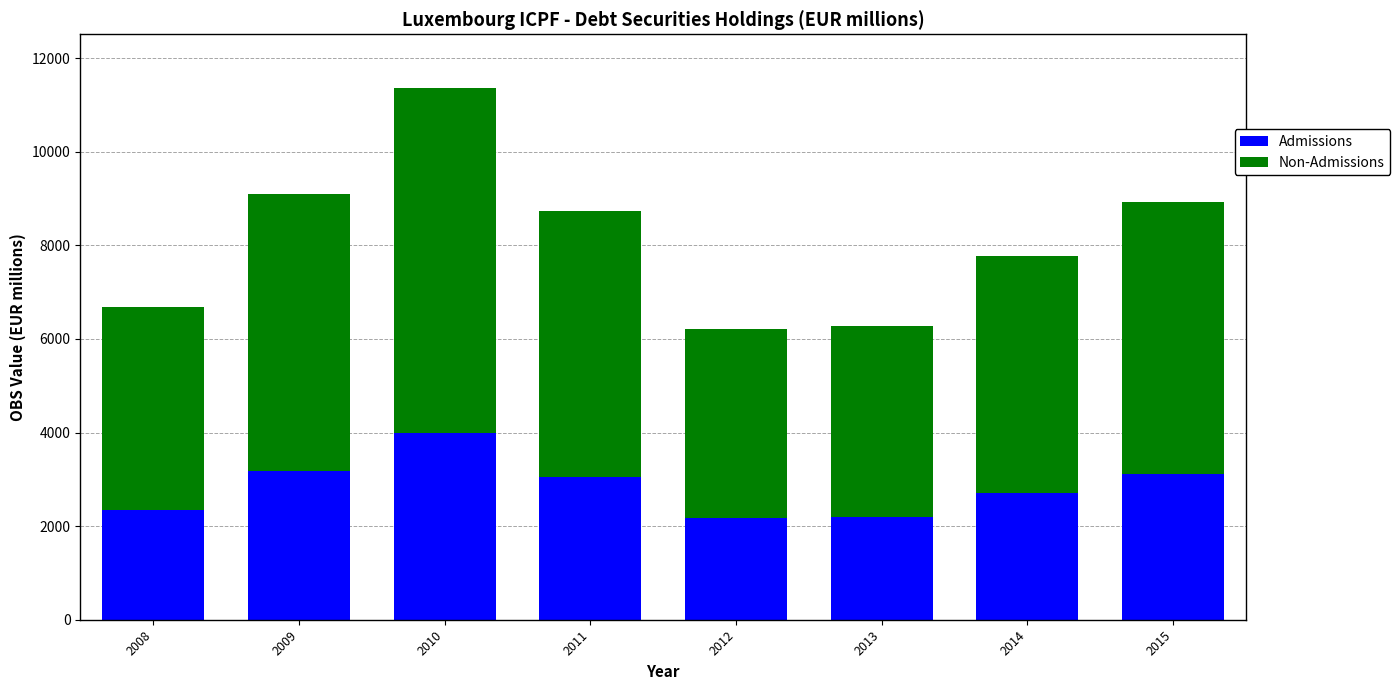

What is the total value across all series at 2009?

9090.4